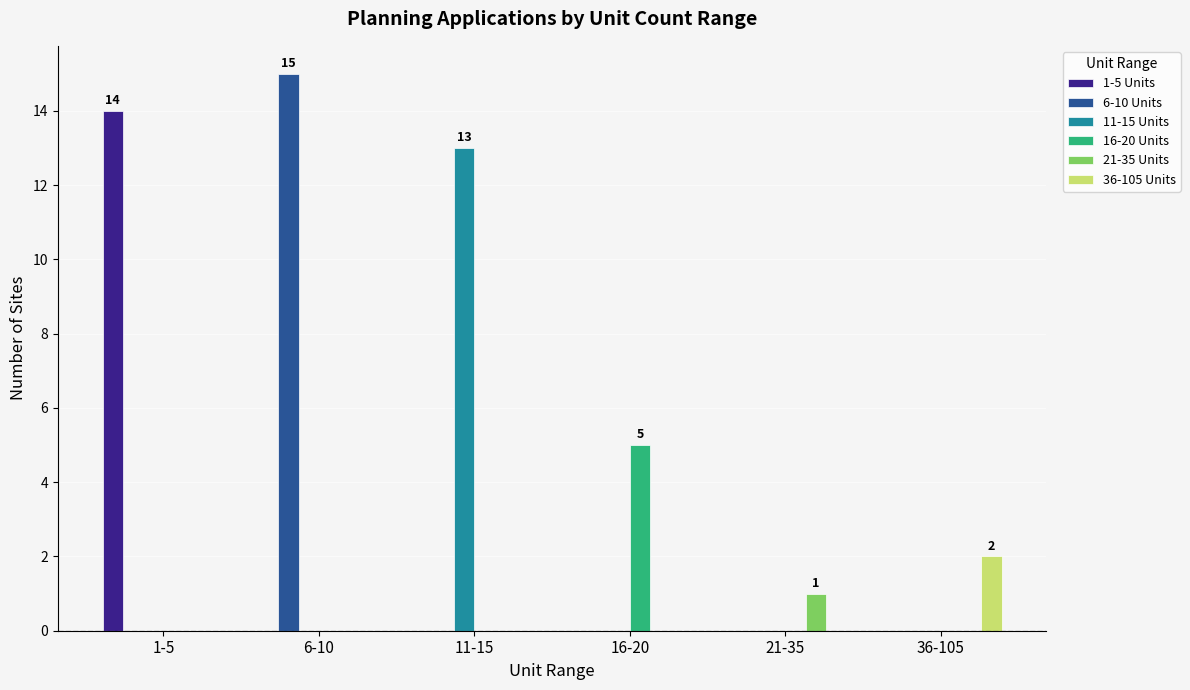

The value of 11-15 Units at 1-5 is 0. True or false?

True